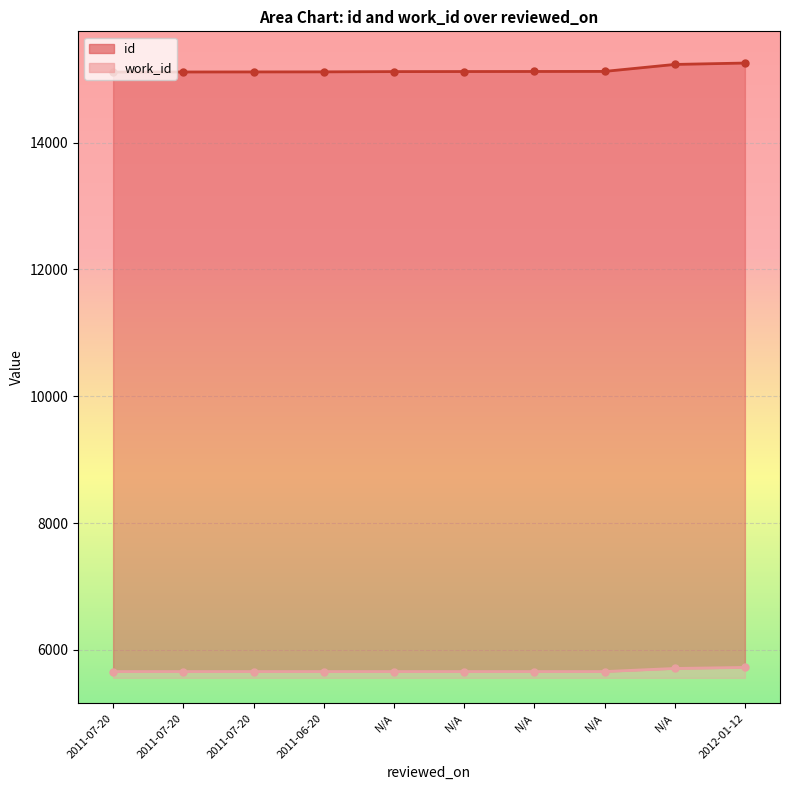

At how many categories does at least one series exceed 12569?

10